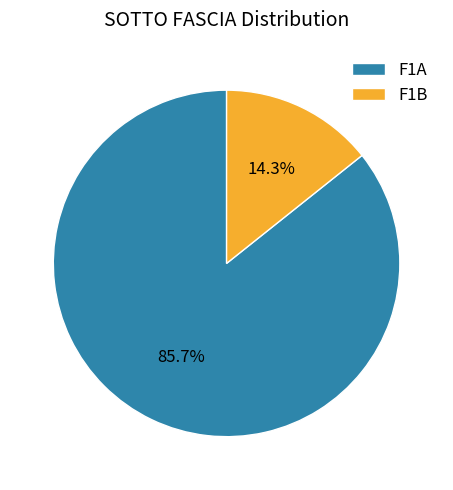

What is the ratio of the value at F1A to the value at F1B?

6.0